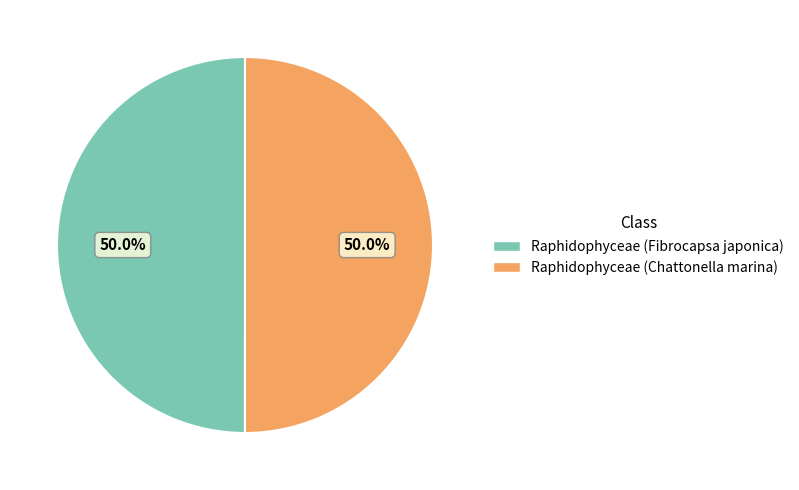

Do Raphidophyceae (Fibrocapsa japonica) and Raphidophyceae (Chattonella marina) together represent more than half of the pie?

Yes